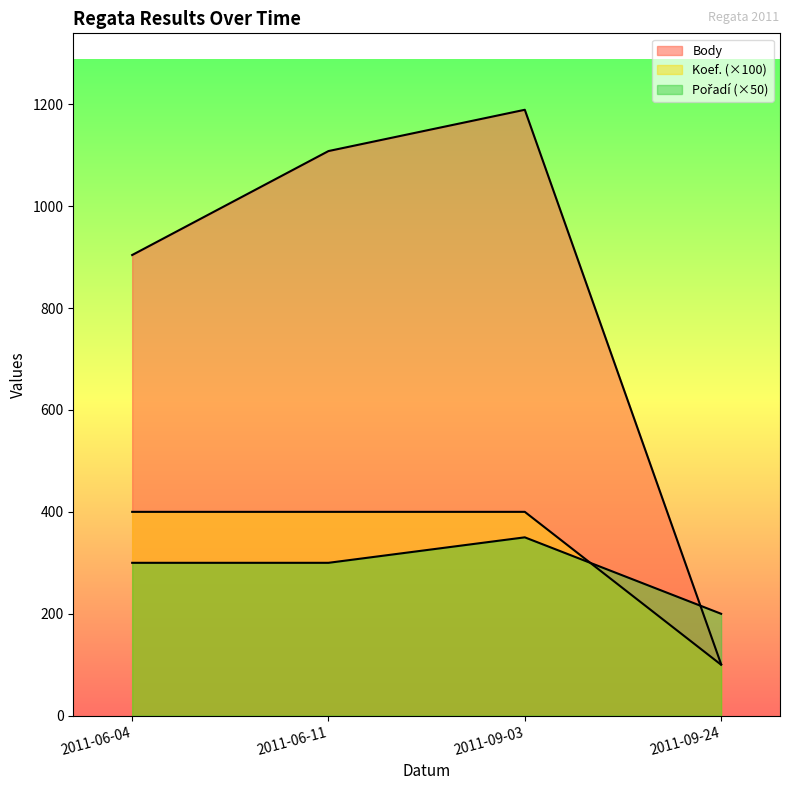

What is the difference between the maximum and second lowest values in the Body series?

285